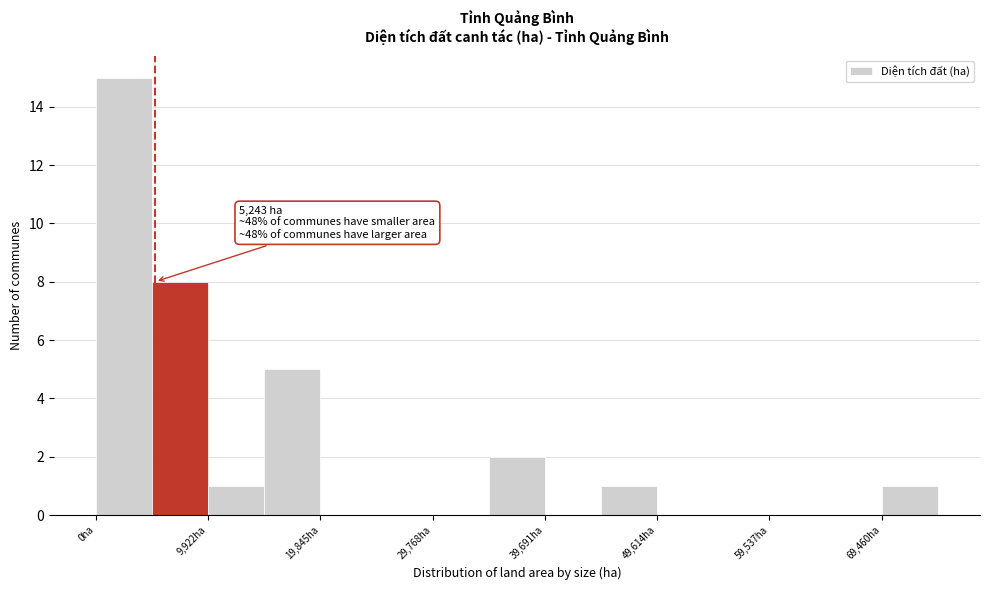

Over which range of the x-axis is the bar tallest?

0 to 5000